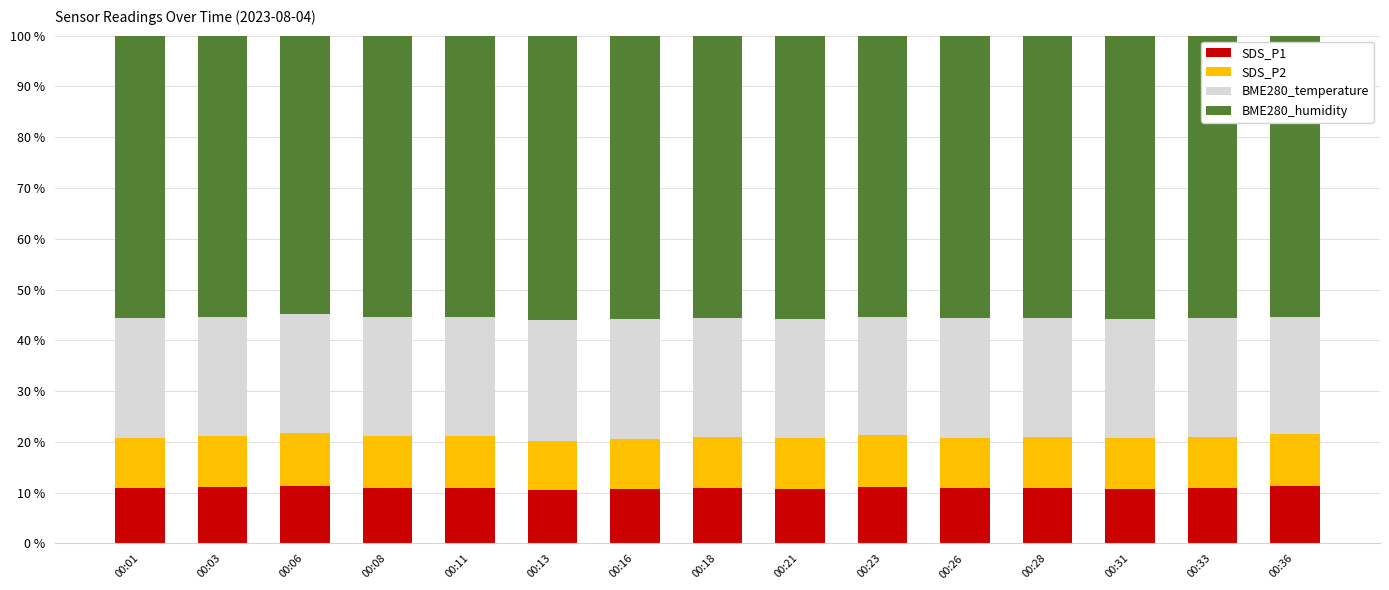

The value of SDS_P1 at 00:36 is 11.3. True or false?

True